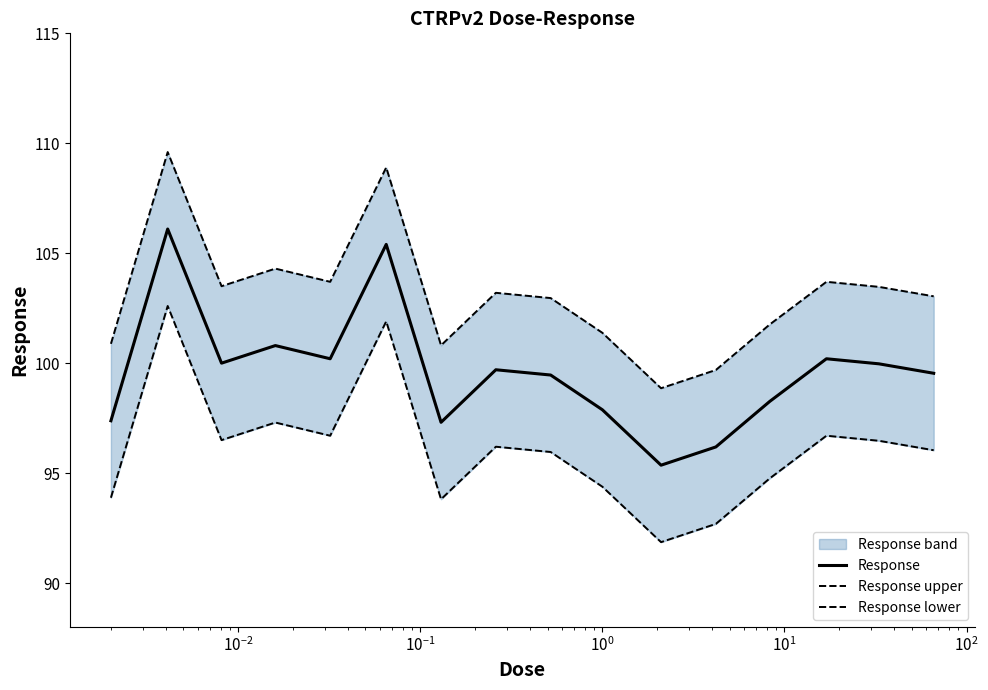

Where is Response lower nearest to the value 97?

$\mathdefault{10^{-1}}$